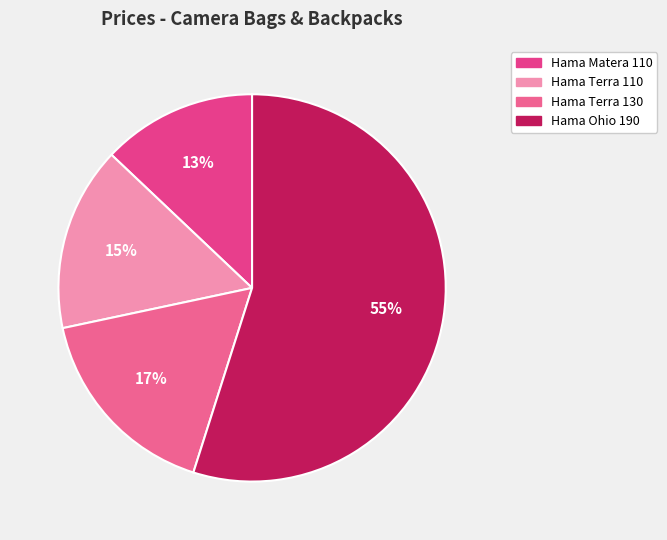

Which category has the biggest portion of the pie?

Hama Ohio 190